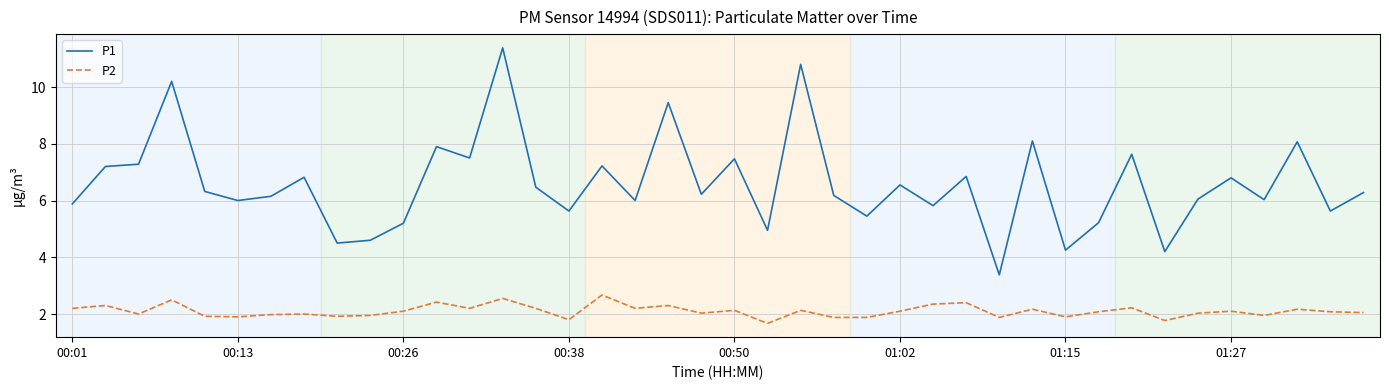

What is the sum of all P2 values?

84.1